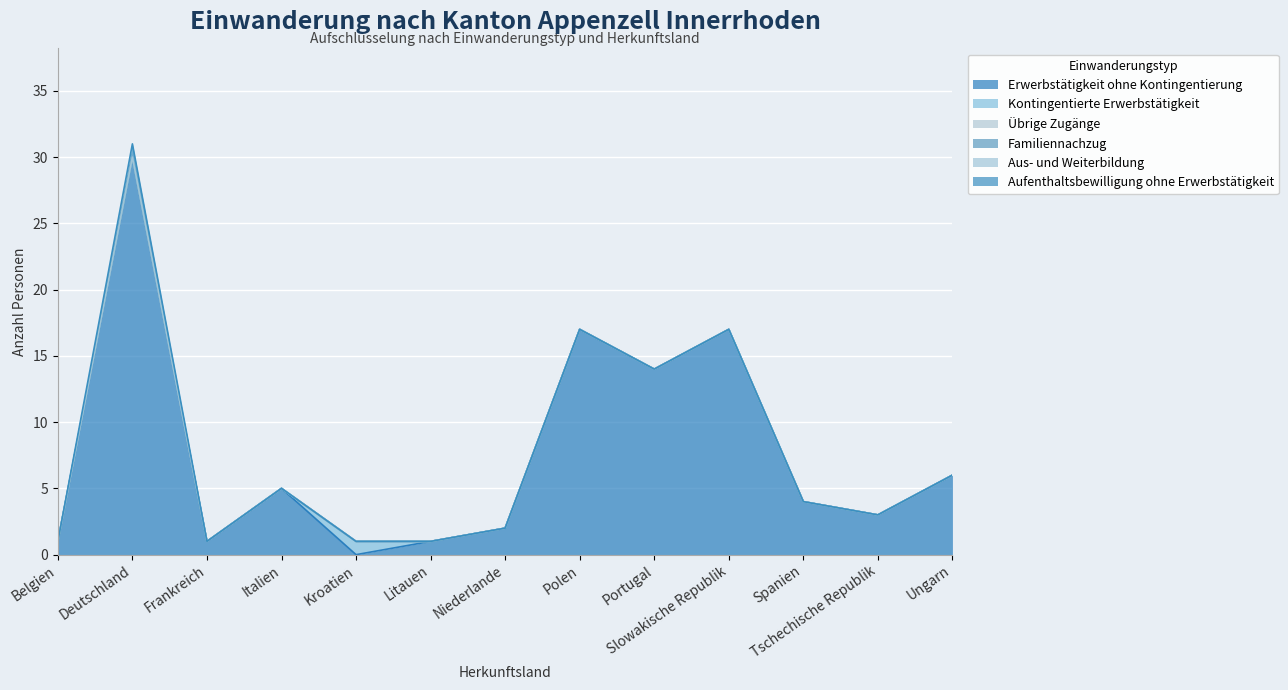

True or false: Aufenthaltsbewilligung ohne Erwerbstätigkeit has more than 0 points higher than both neighbors.

True